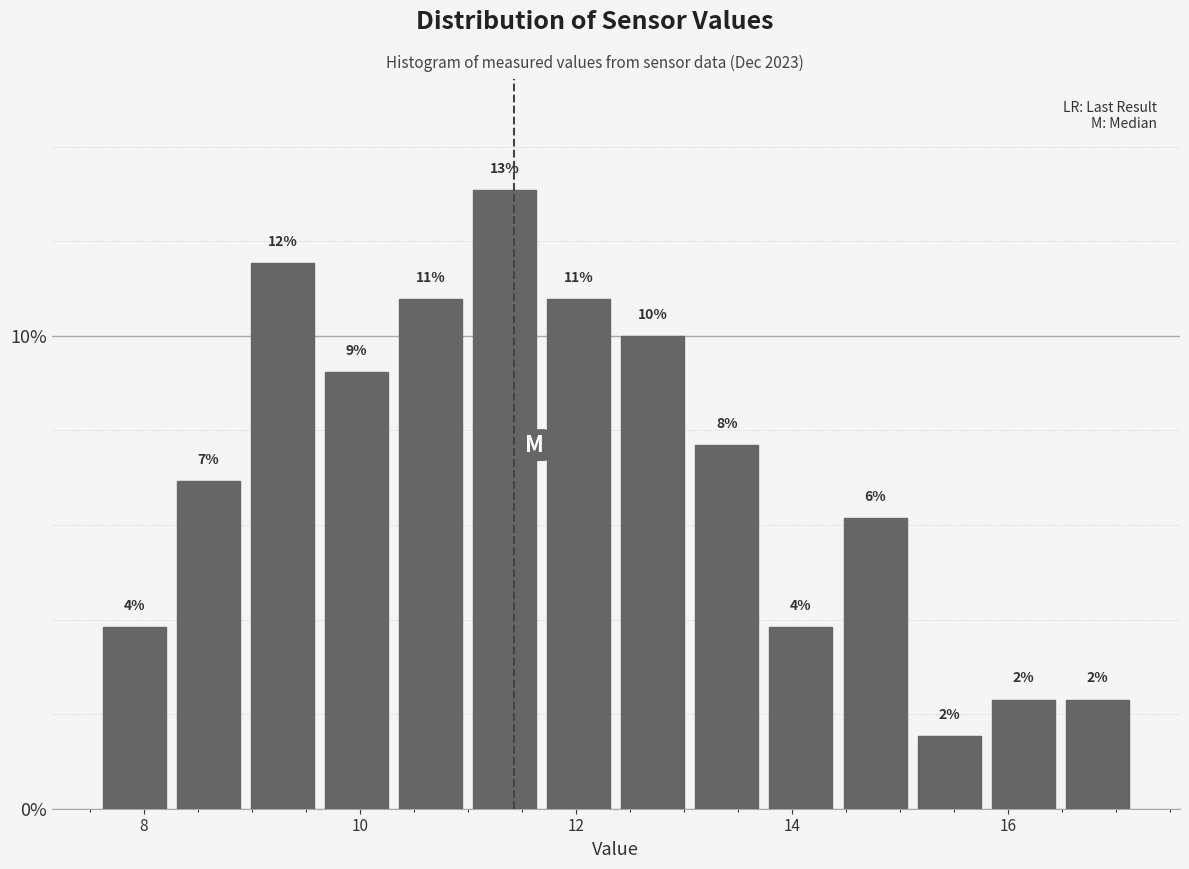

Around what value on the x-axis is the tallest bar? Give the approximate position of its centre, as read against the axis.

11.4